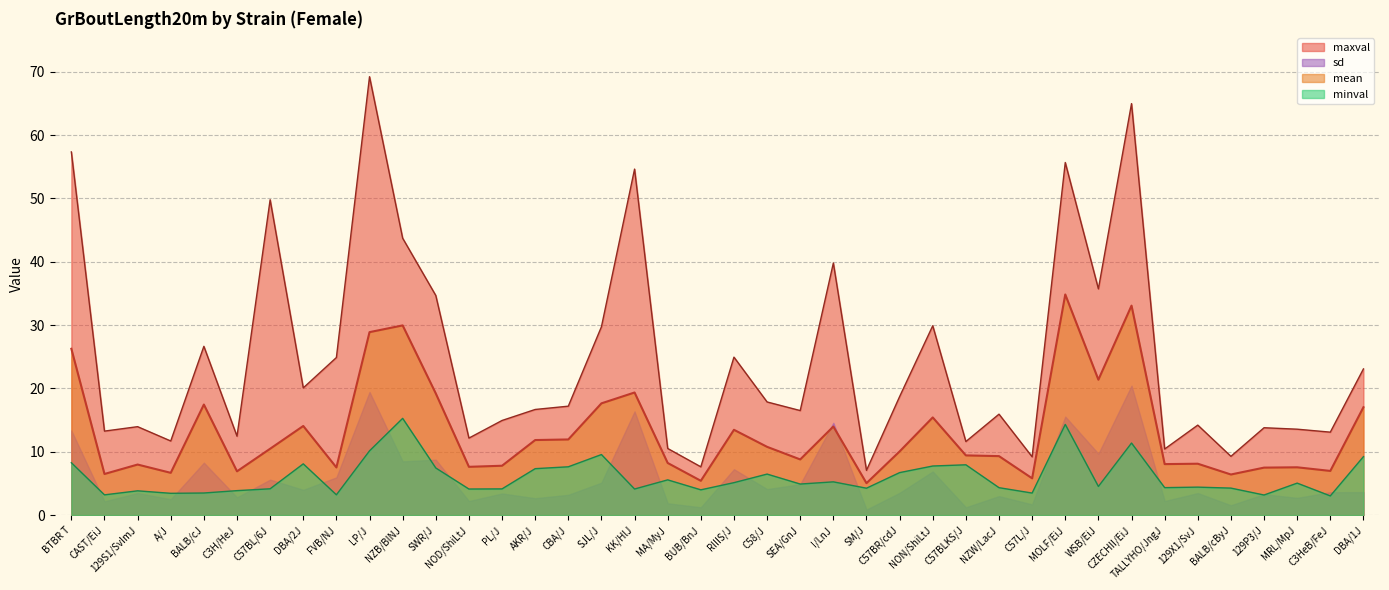

How many interior local peaks does the maxval series have?

13